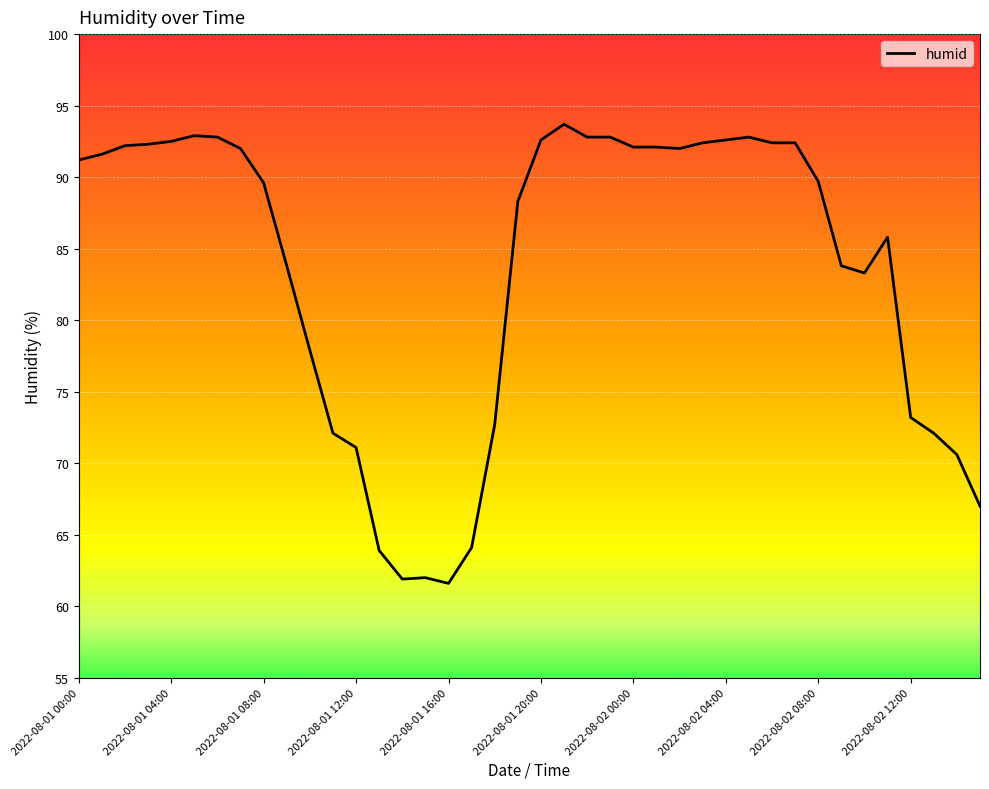

How many categories are shown in the chart?

40